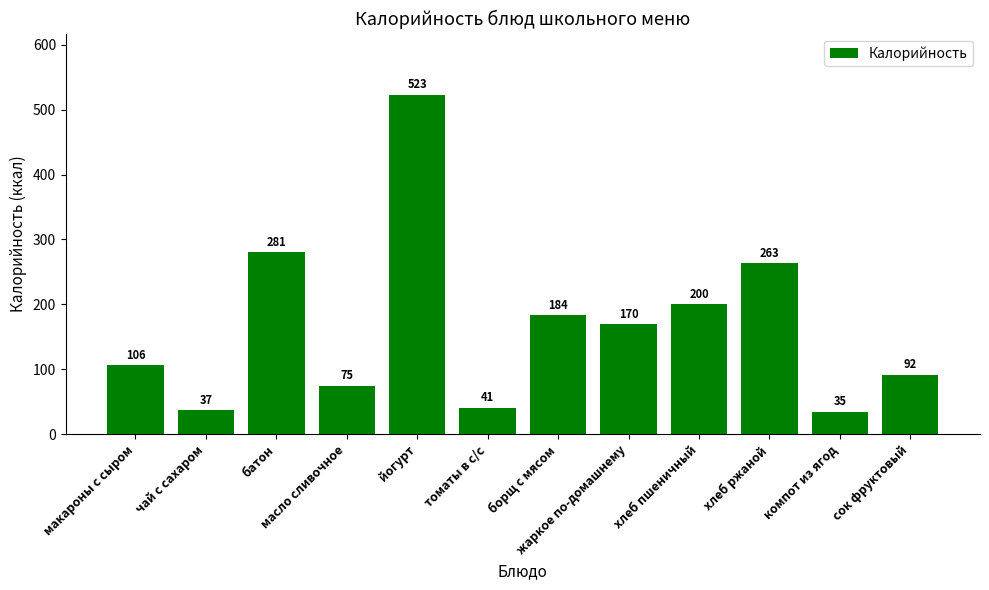

True or false: the data shows 67 at томаты в с/с.

False